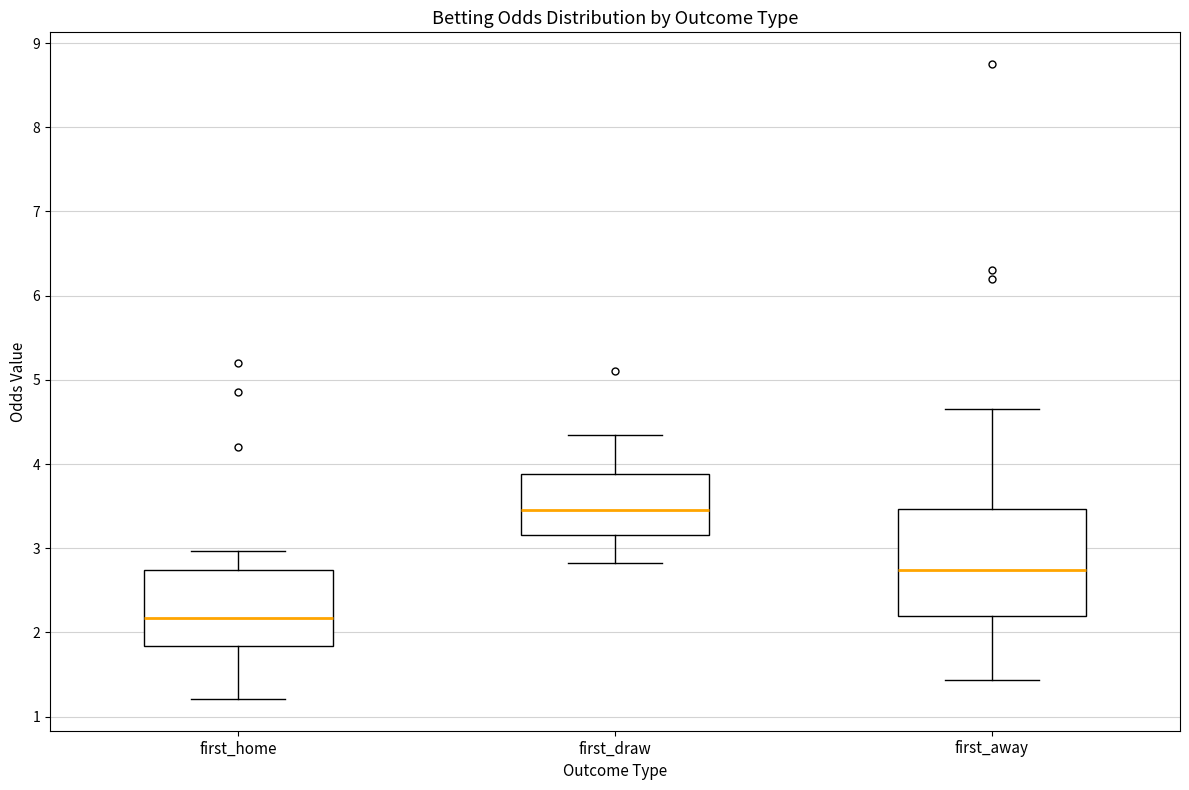

Which box has the lowest median line?

first_home